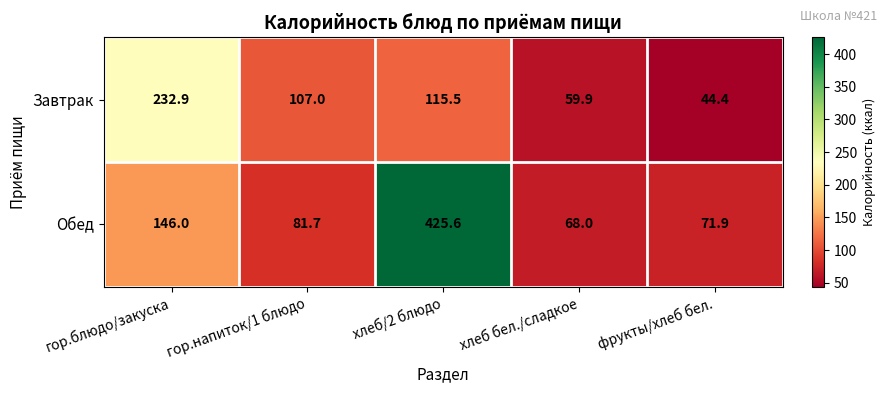

The value of Завтрак at гор.блюдо/закуска is 340.5. True or false?

False